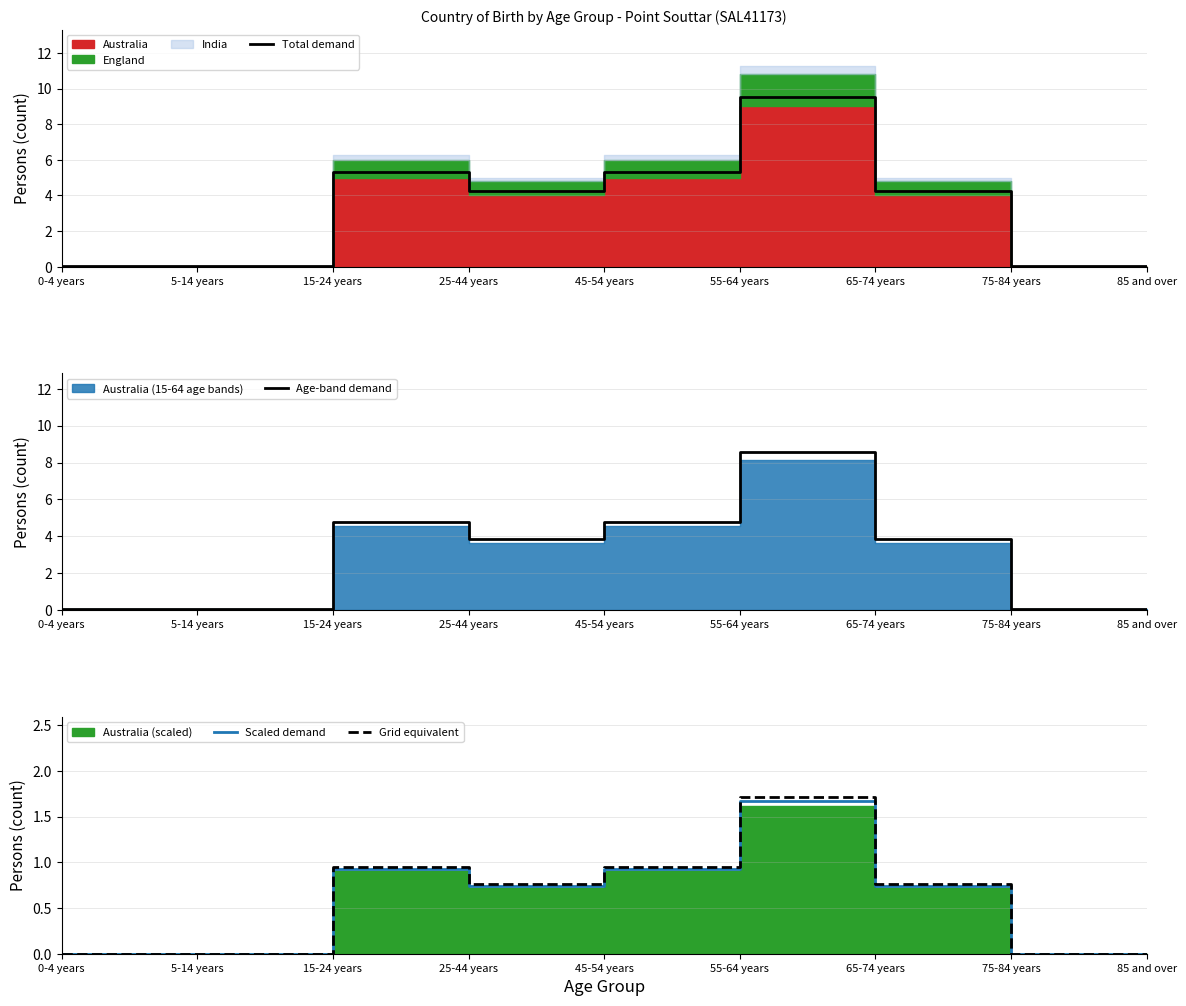

True or false: Total demand has a value of 0.1 at 5-14 years.

True